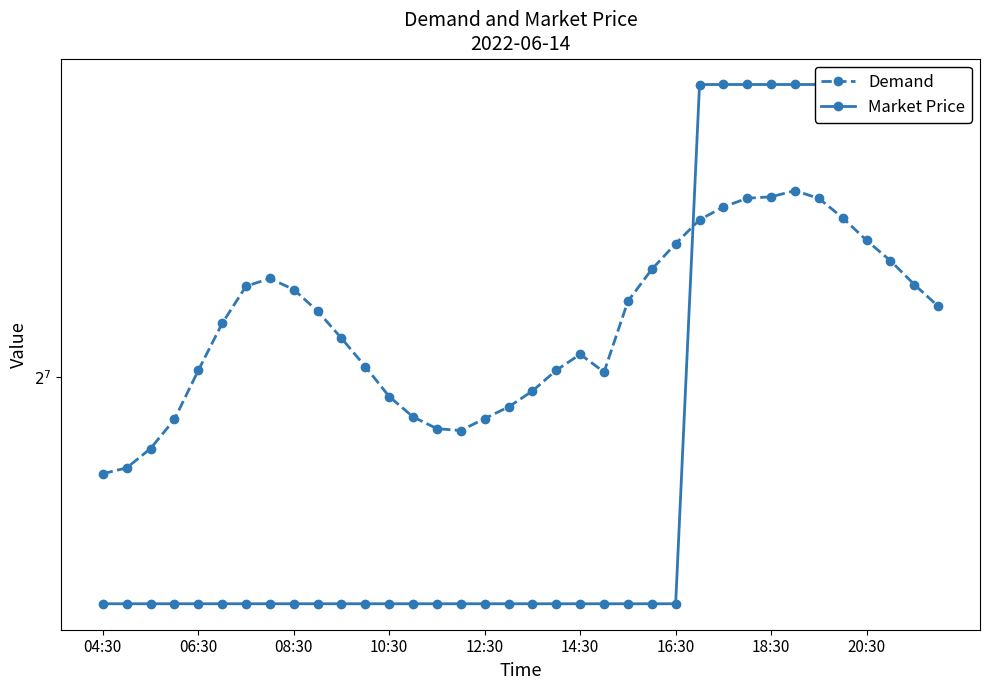

True or false: Market Price has more than 1 points higher than both neighbors.

False